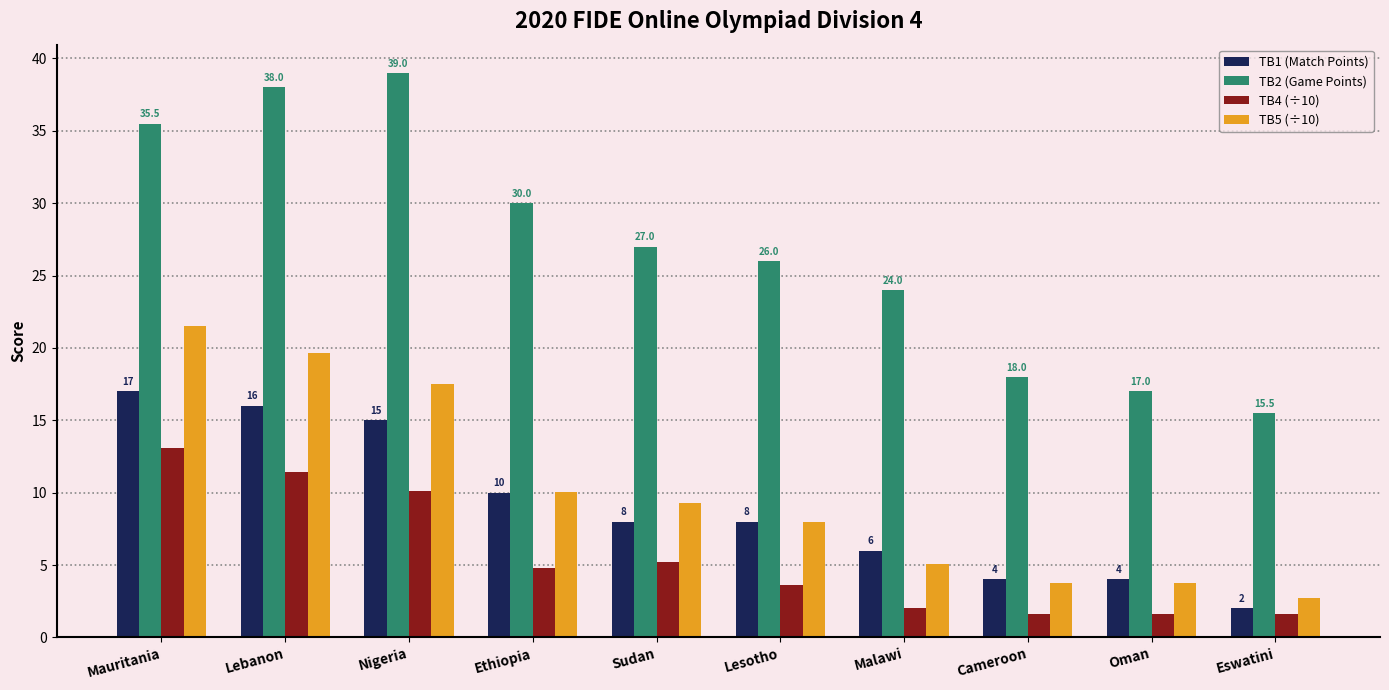

The value of TB2 (Game Points) at Sudan is 27.0. True or false?

True